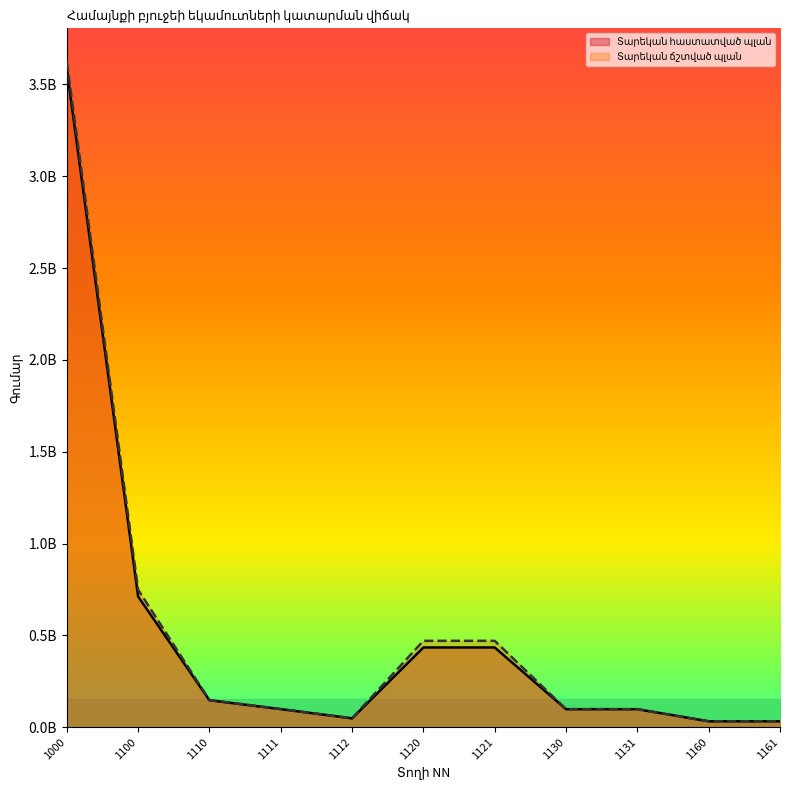

How many interior local valleys does the Տարեկան հաստատված պլան series have?

1